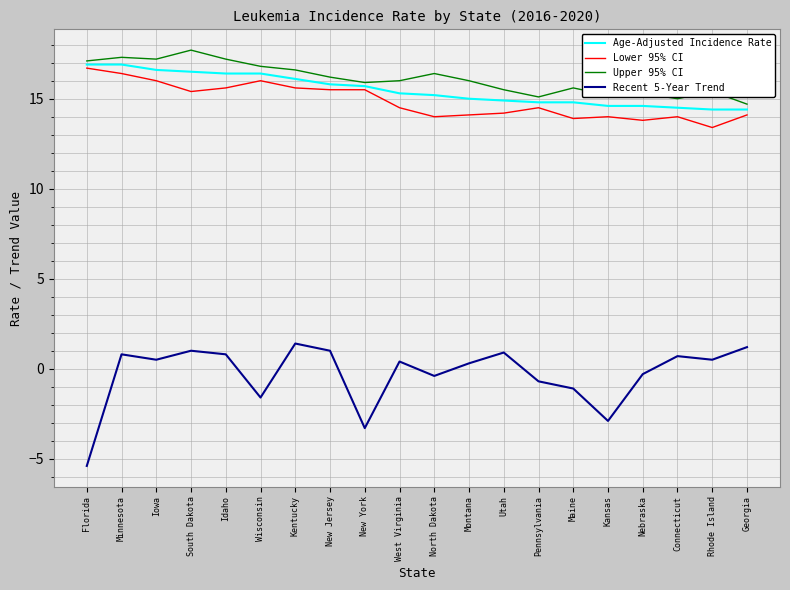

Which category has the lowest value across all series?

Florida